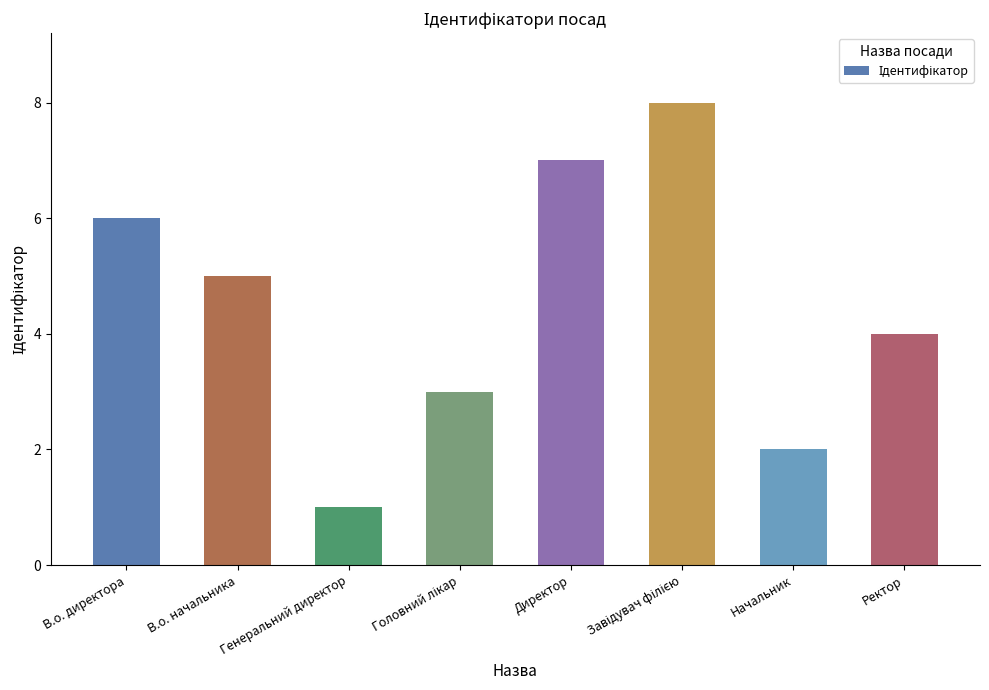

What is the label of the 7th bar from the left?

Начальник